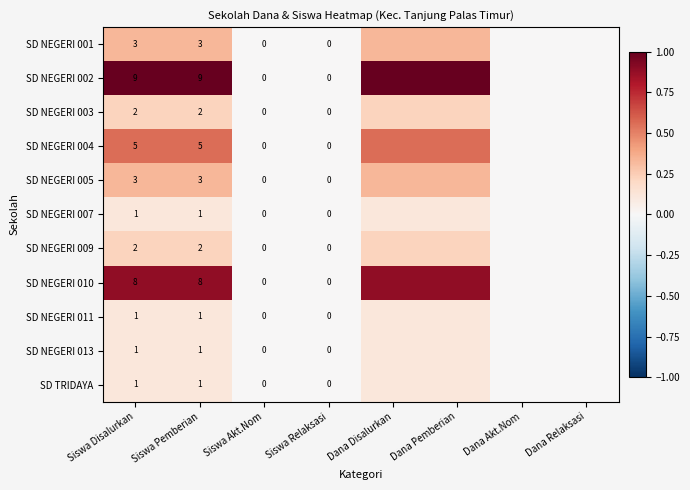

At which category does the chart reach its minimum across all series?

Siswa Akt.Nom